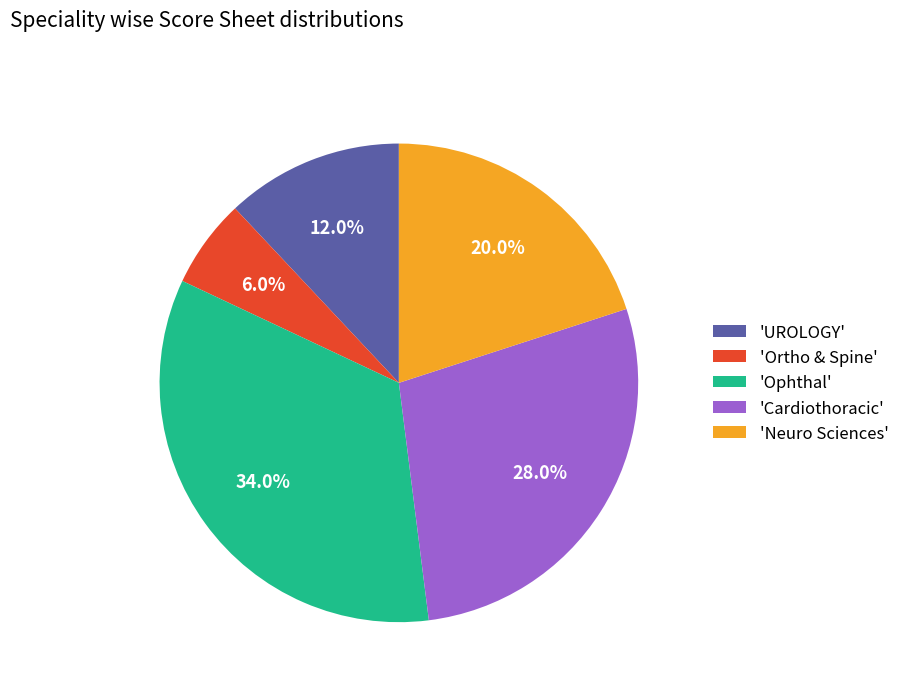

Does 'Cardiothoracic' account for over 50% of the chart?

No